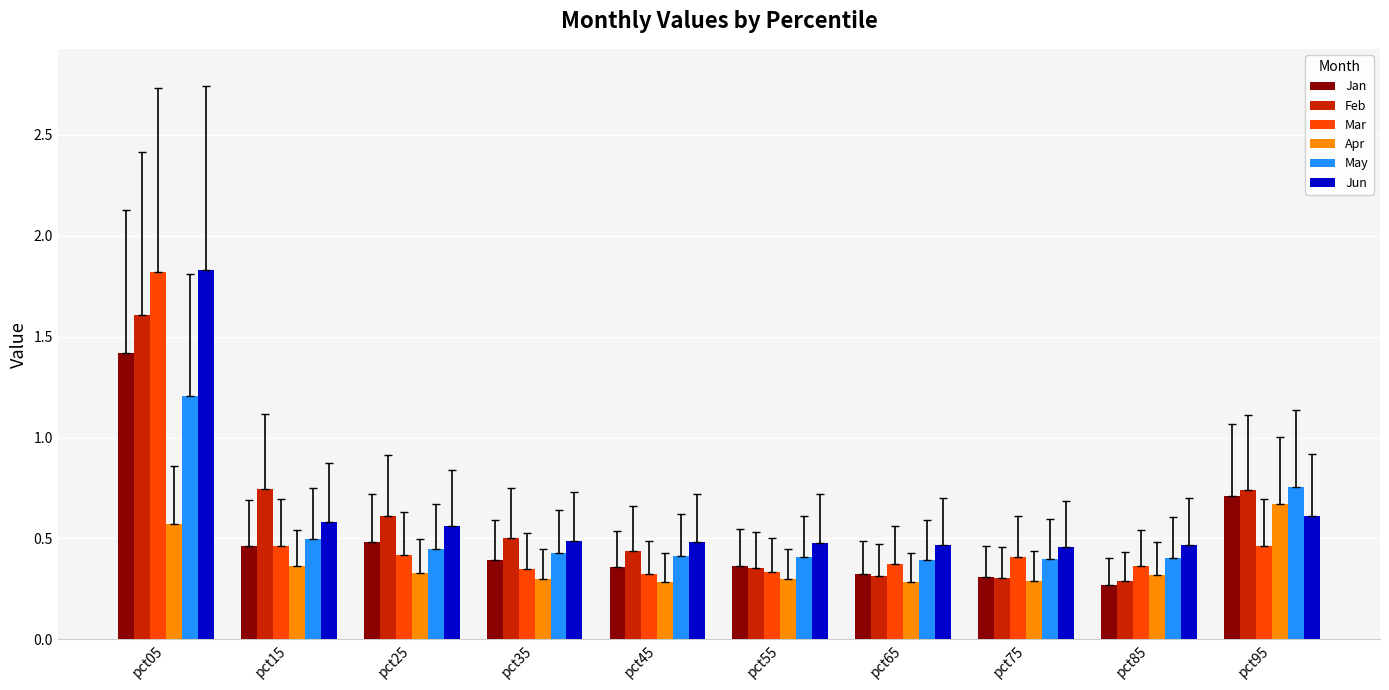

How many categories are shown in the chart?

10